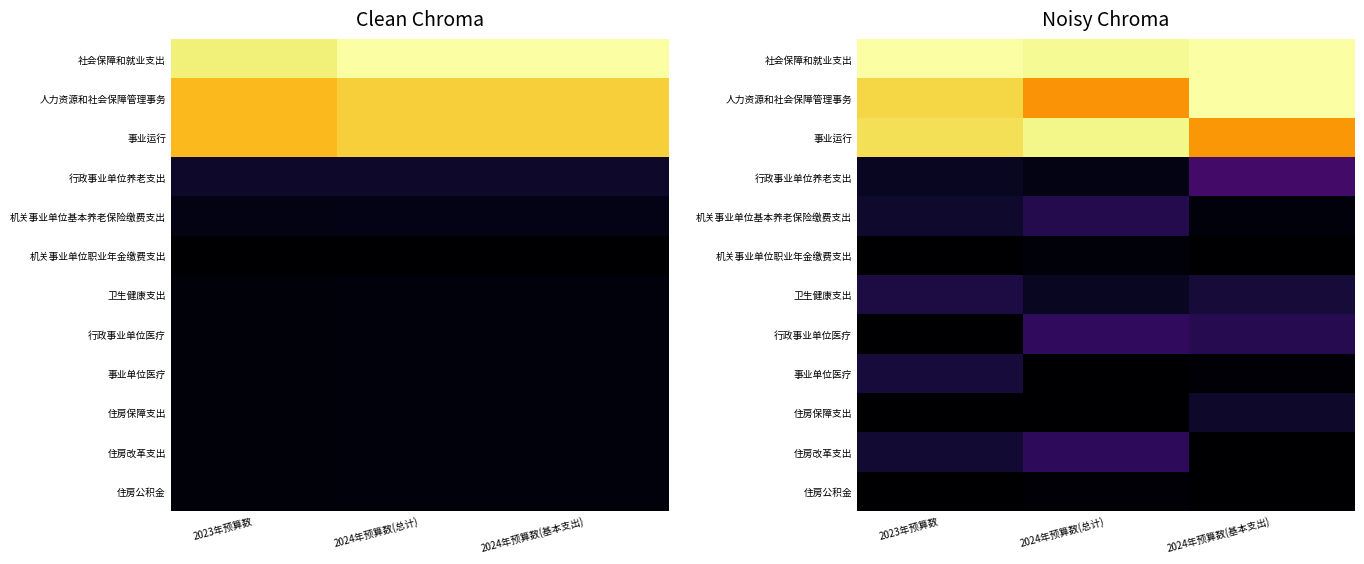

Count the 住房改革支出 values in the range 0 to 1.

3